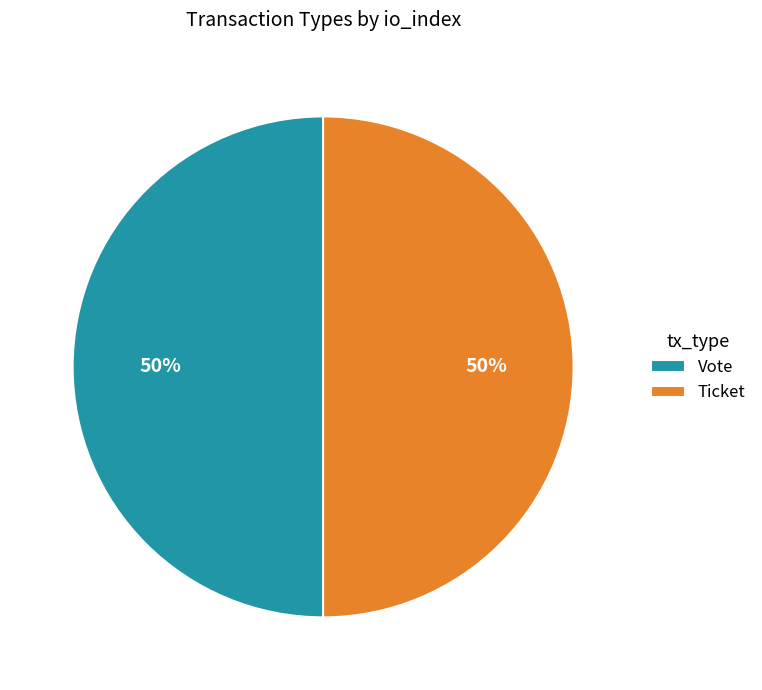

To the nearest percent, what is the combined percentage of Vote and Ticket?

100%